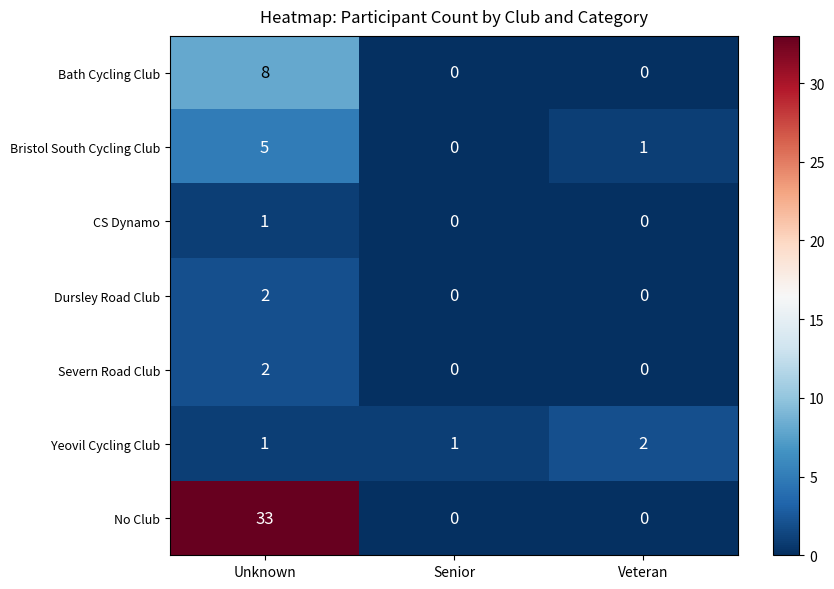

What is the sum of all Yeovil Cycling Club values?

4